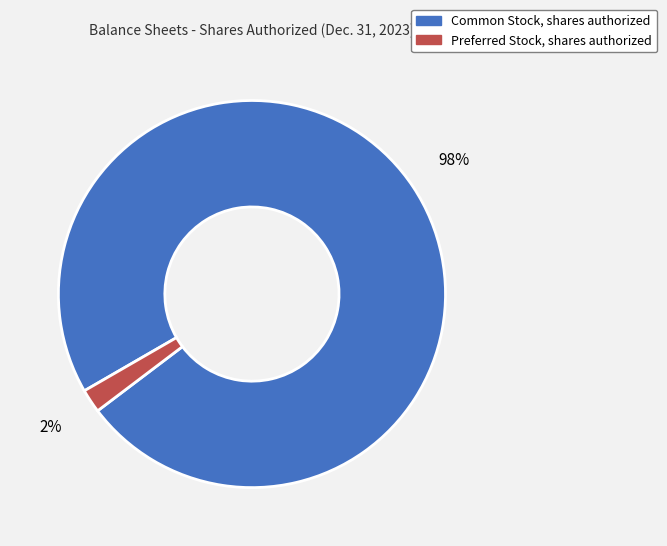

What percentage is the Common Stock, shares authorized slice, to the nearest percent?

98%